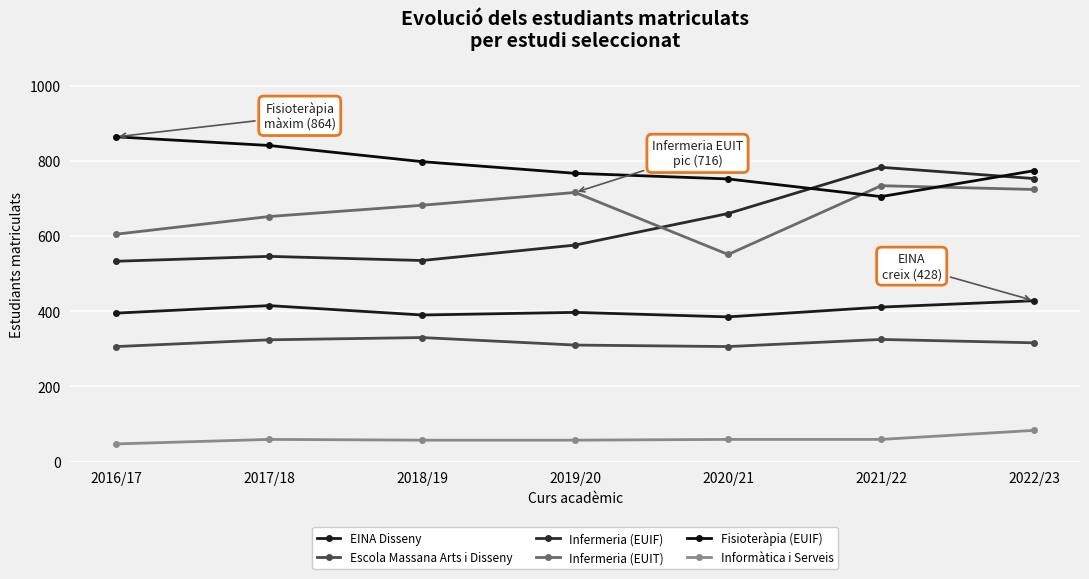

Read the Escola Massana Arts i Disseny value at 2022/23.

316